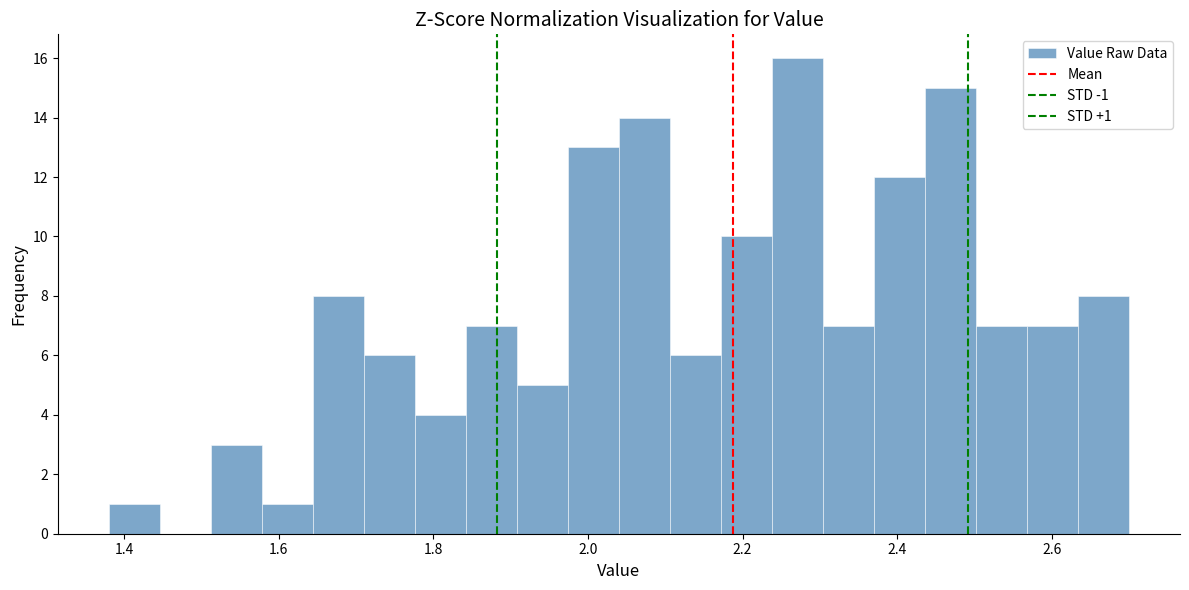

Read against the x-axis, roughly where is the centre of the tallest bar?

2.28